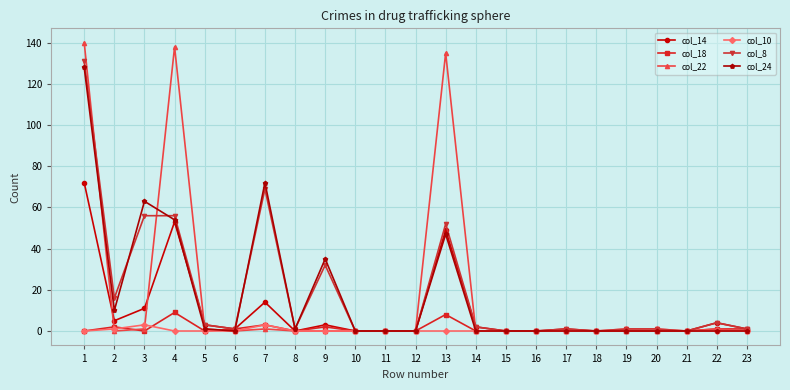

Where is col_8 nearest to the value 65?

7